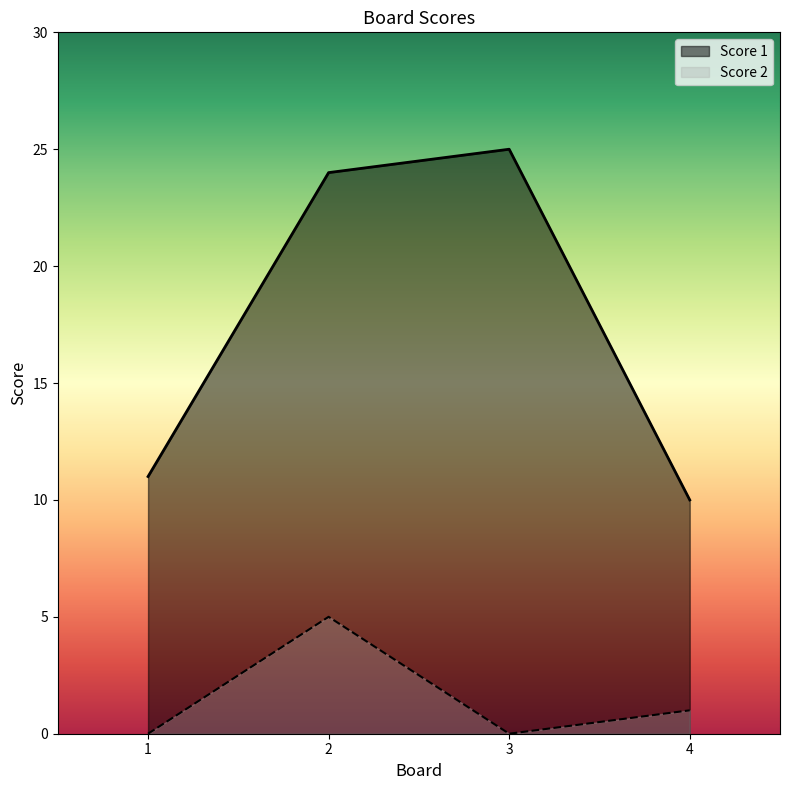

Read the Score 1 value at 4.

10